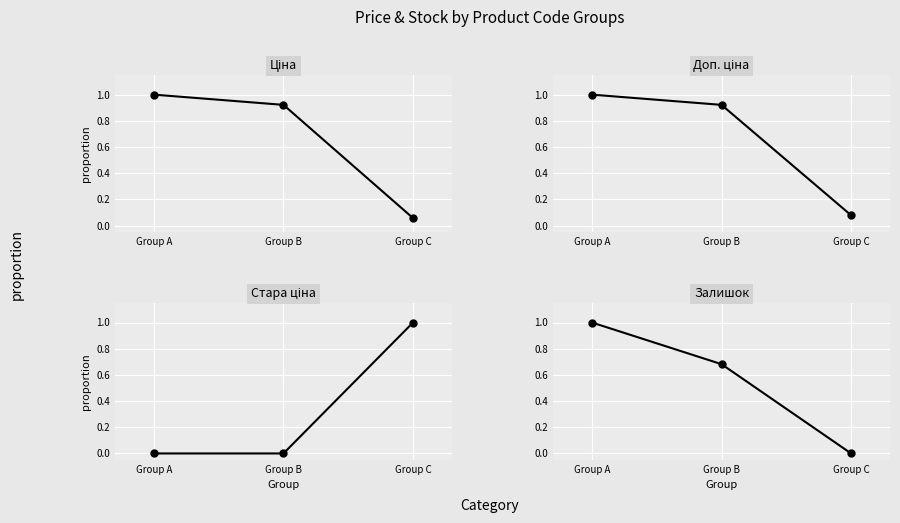

Where is Доп. ціна nearest to the value 0?

Group C